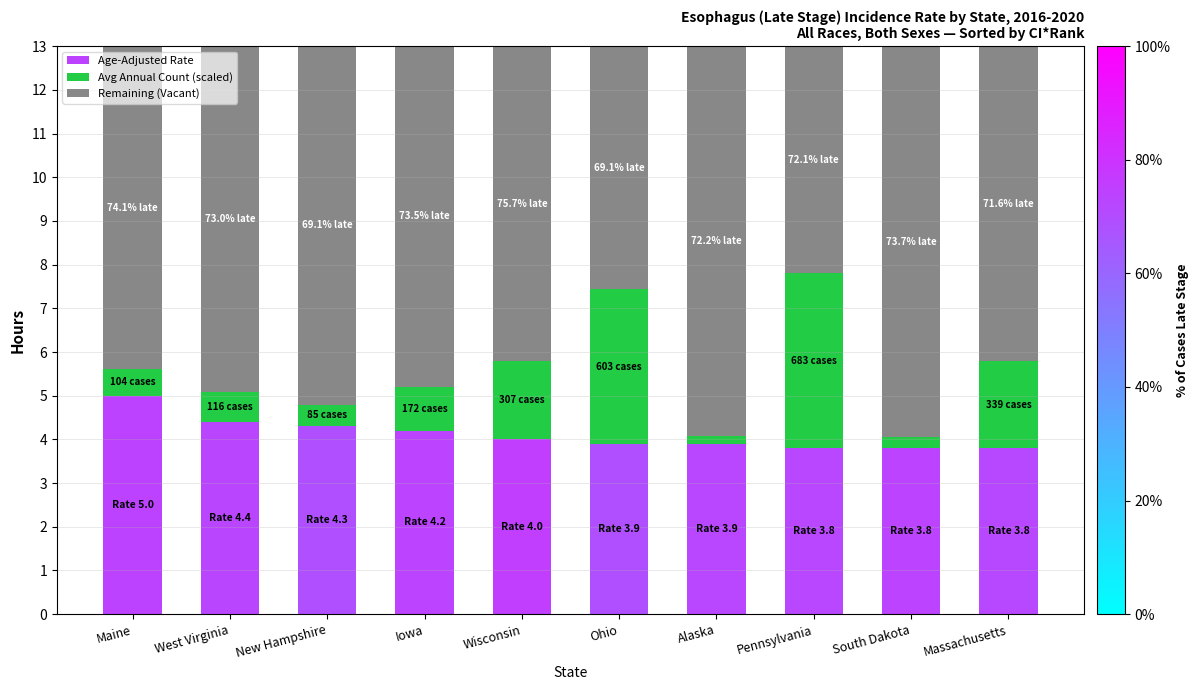

The Age-Adjusted Rate series shows 4.0 at Wisconsin. True or false?

True